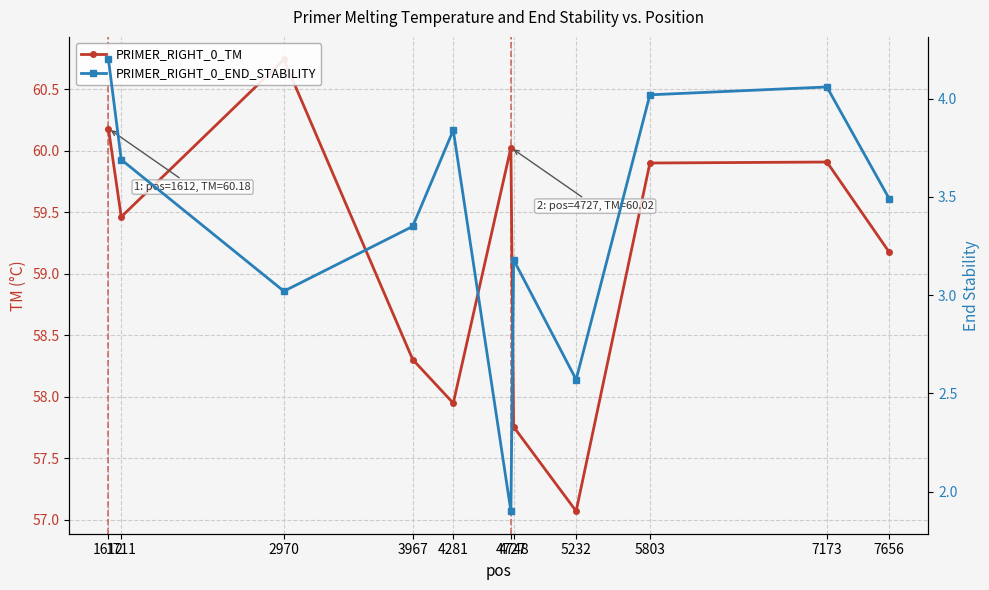

At which label is PRIMER_RIGHT_0_END_STABILITY closest to 3?

2970